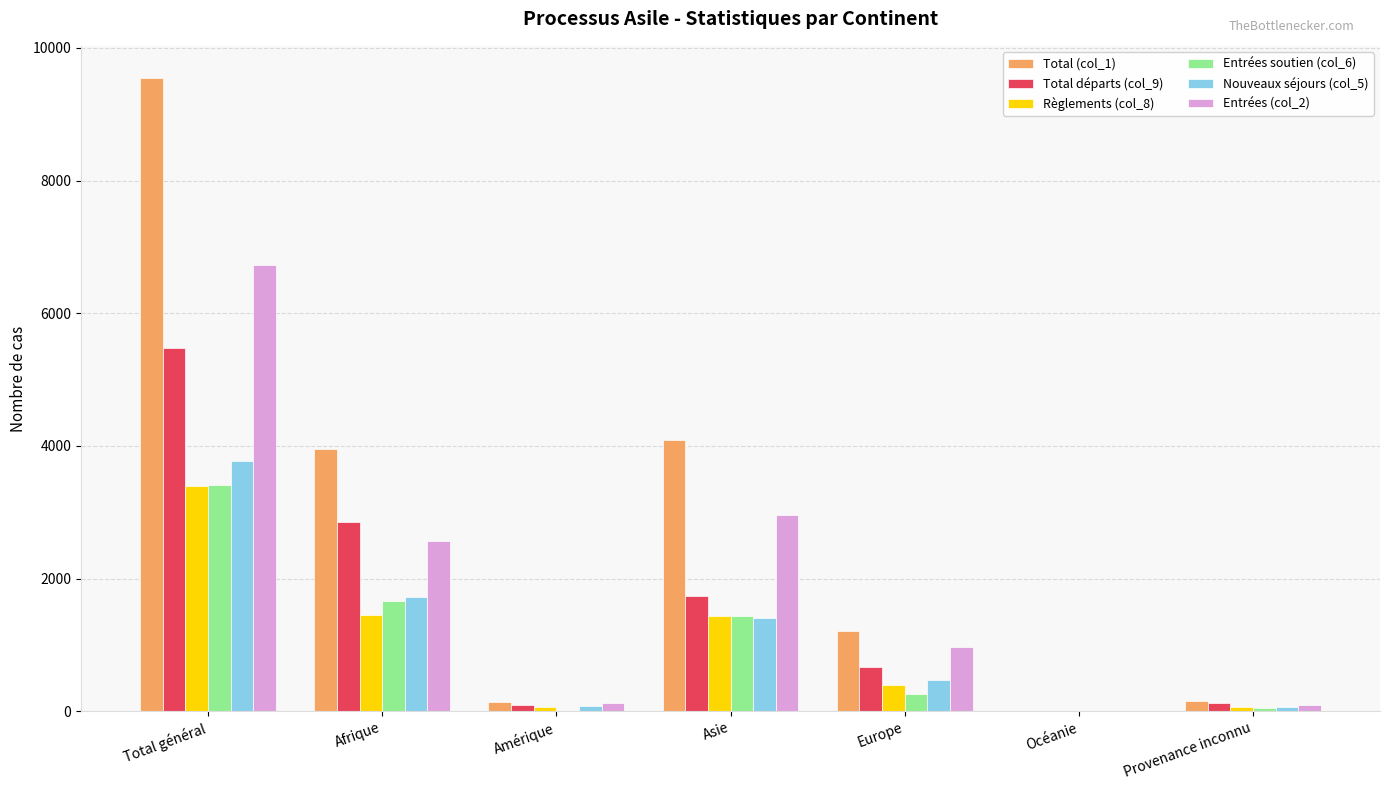

The Total (col_1) series shows 1955 at Europe. True or false?

False